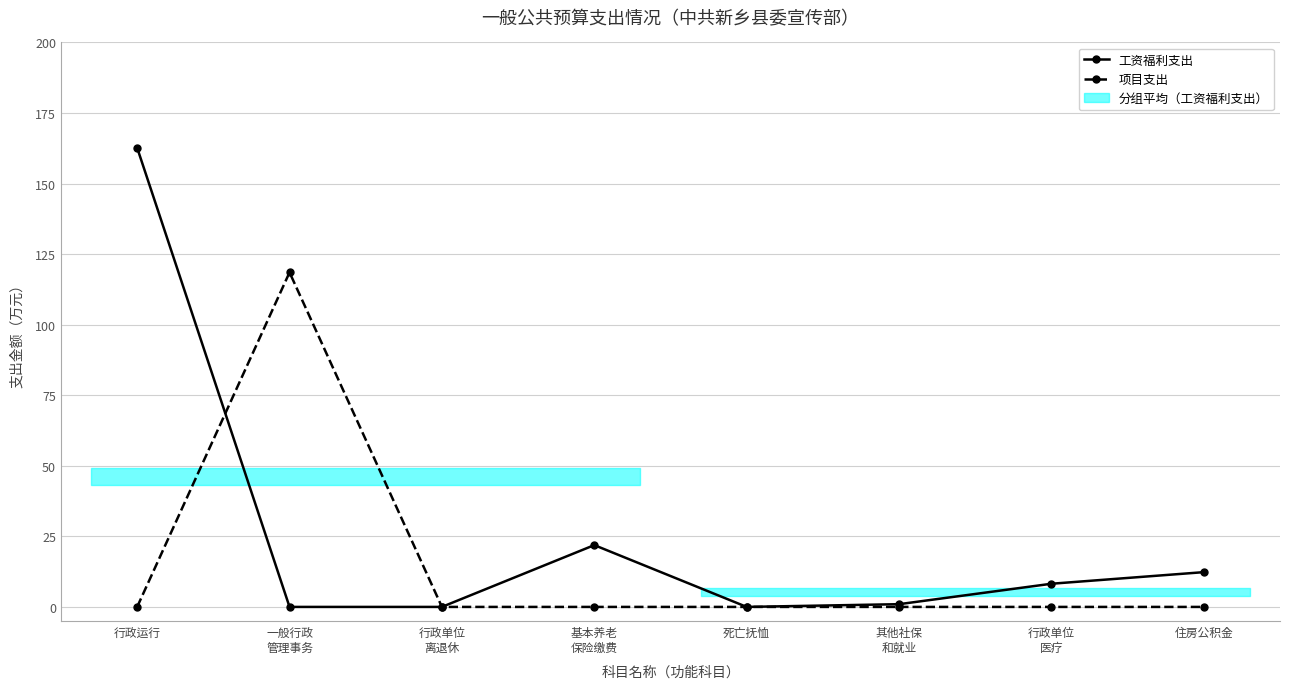

How many values in 工资福利支出 are above zero?

5